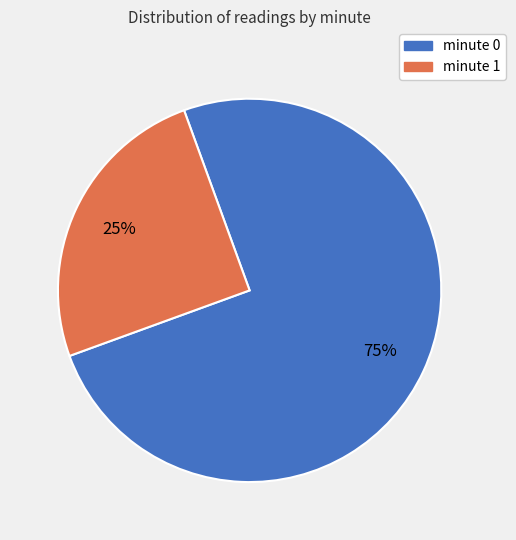

Is there a majority slice in this chart?

Yes